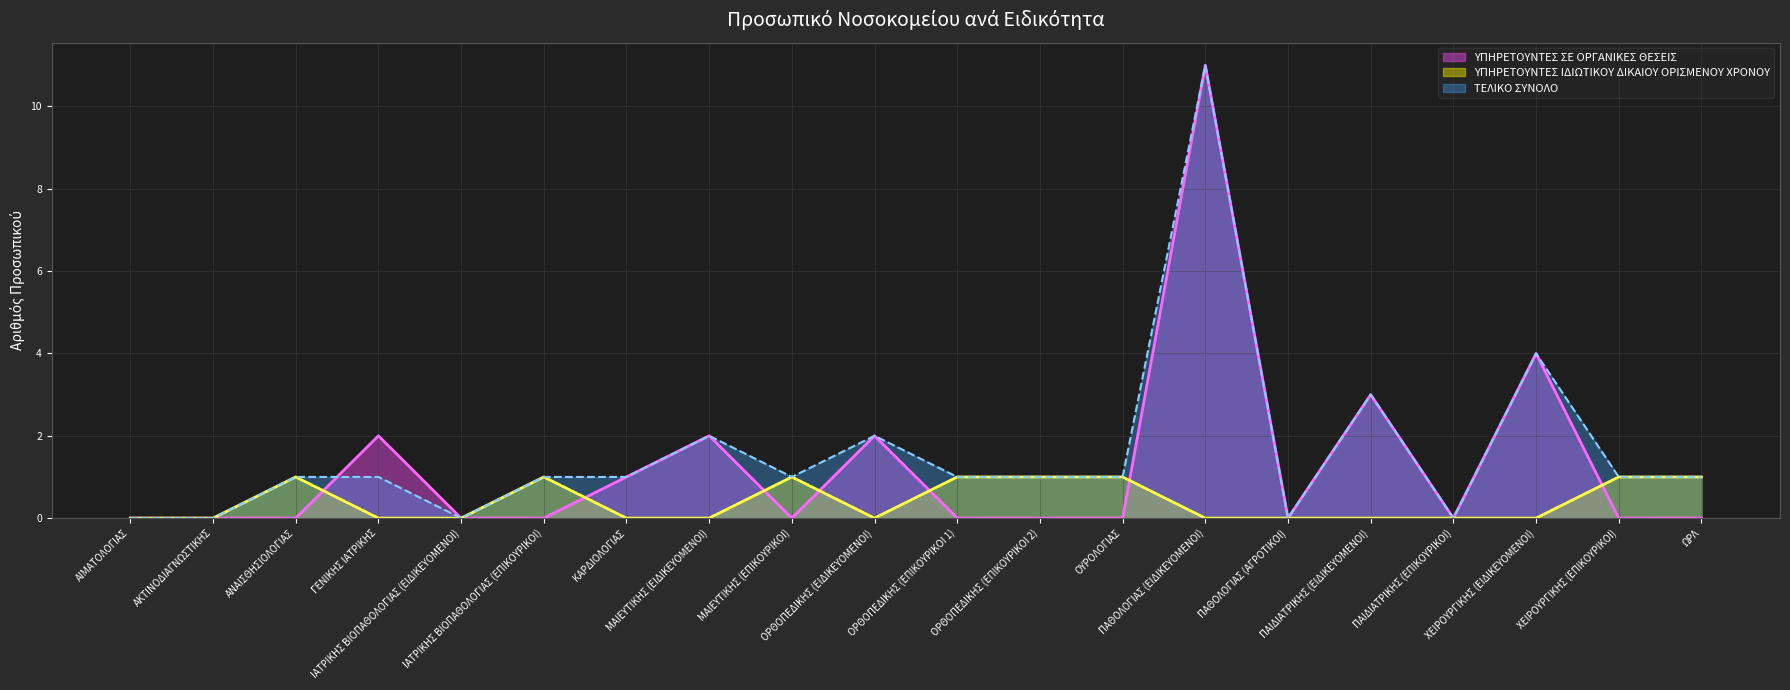

What is the sum of all ΥΠΗΡΕΤΟΥΝΤΕΣ ΣΕ ΟΡΓΑΝΙΚΕΣ ΘΕΣΕΙΣ values?

25